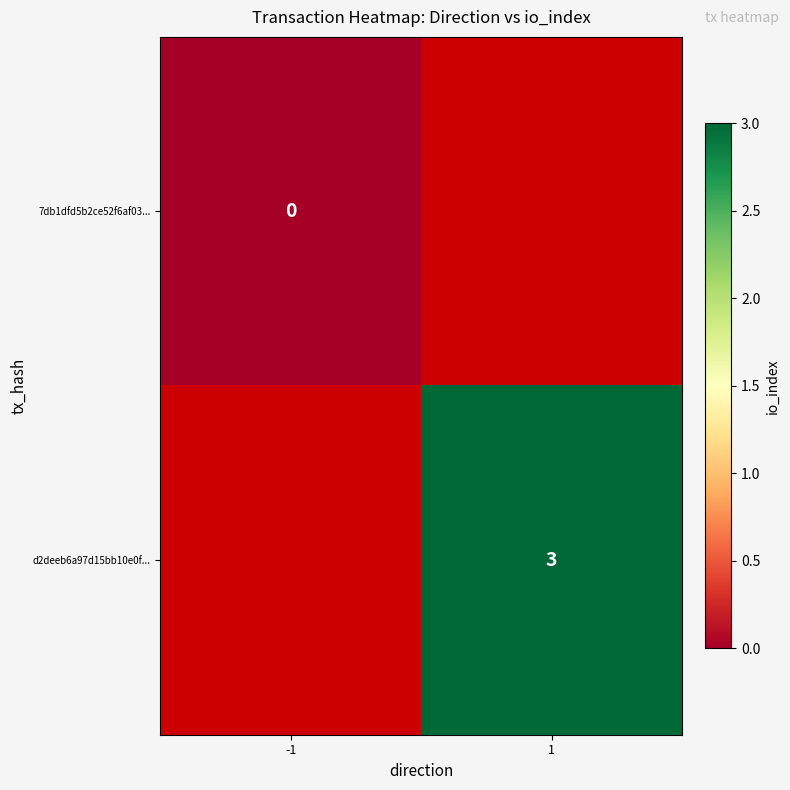

At how many categories does at least one series exceed 0?

1